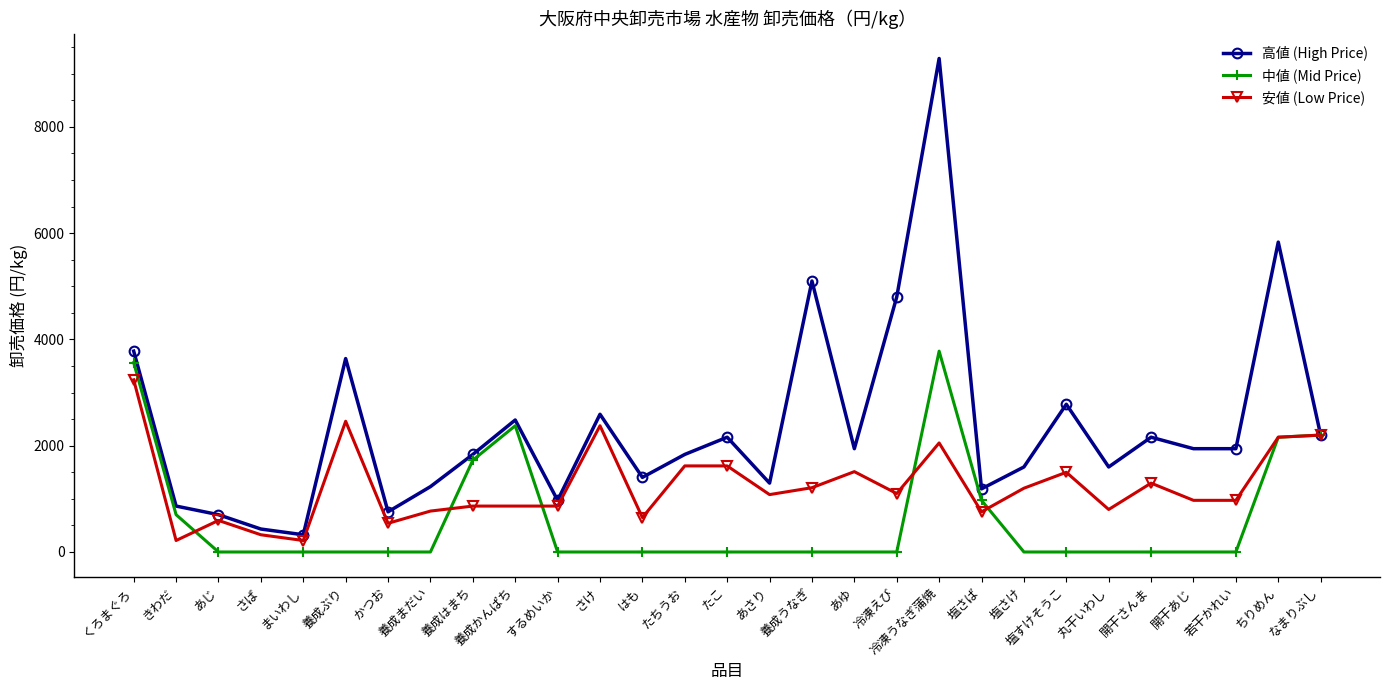

What is the label of the 10th point from the right?

冷凍うなぎ蒲焼